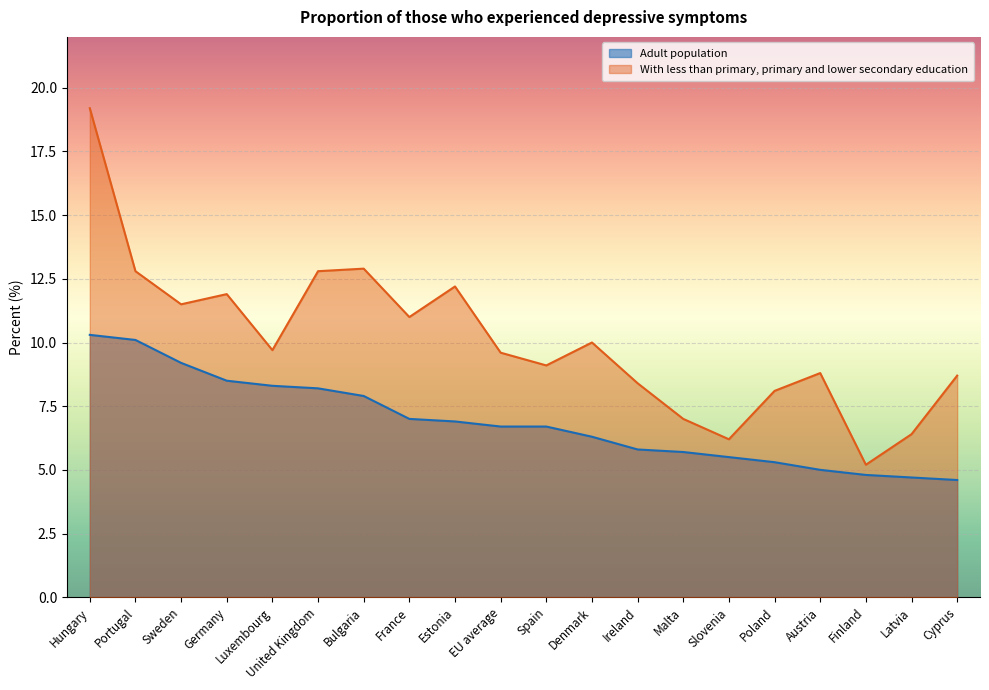

What are all the series names shown in the legend?

Adult population, With less than primary, primary and lower secondary education